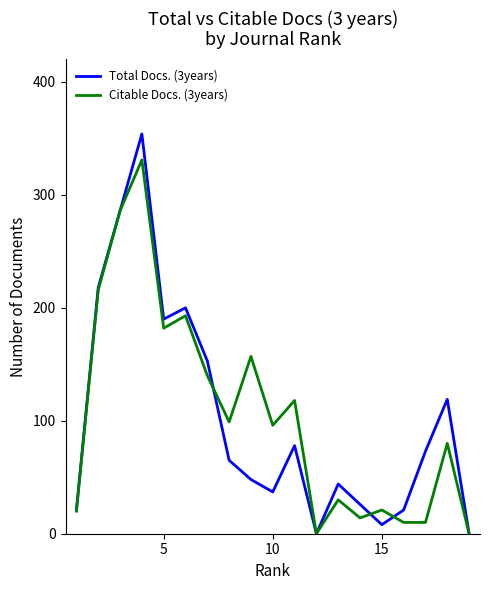

Which series has the largest range (max minus min)?

Total Docs. (3years)